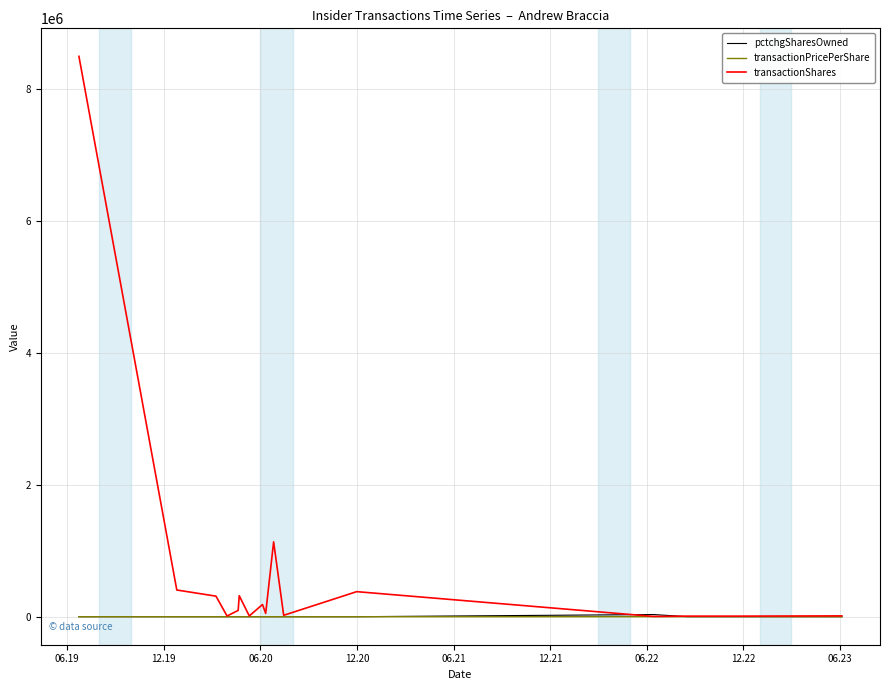

True or false: transactionShares has more than 2 interior local peaks.

True